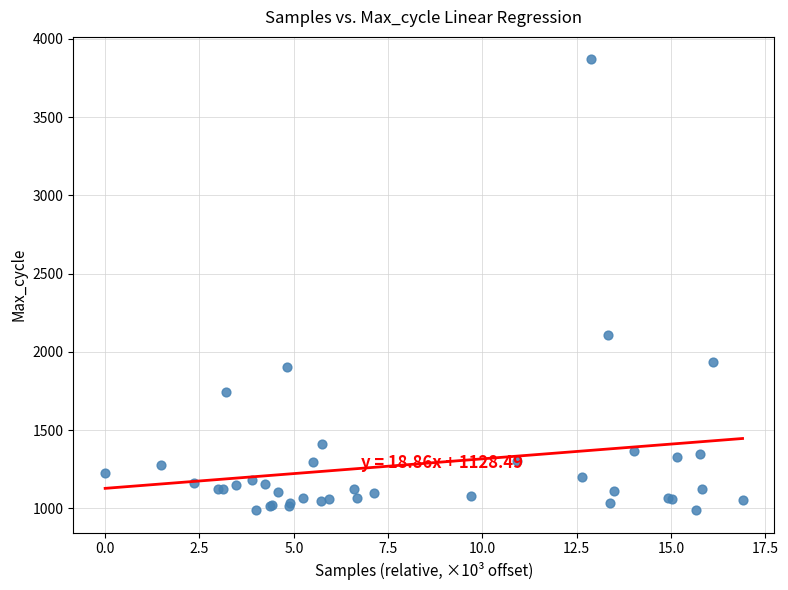

What Y value in the scatter plot is closest to 2429?

2106